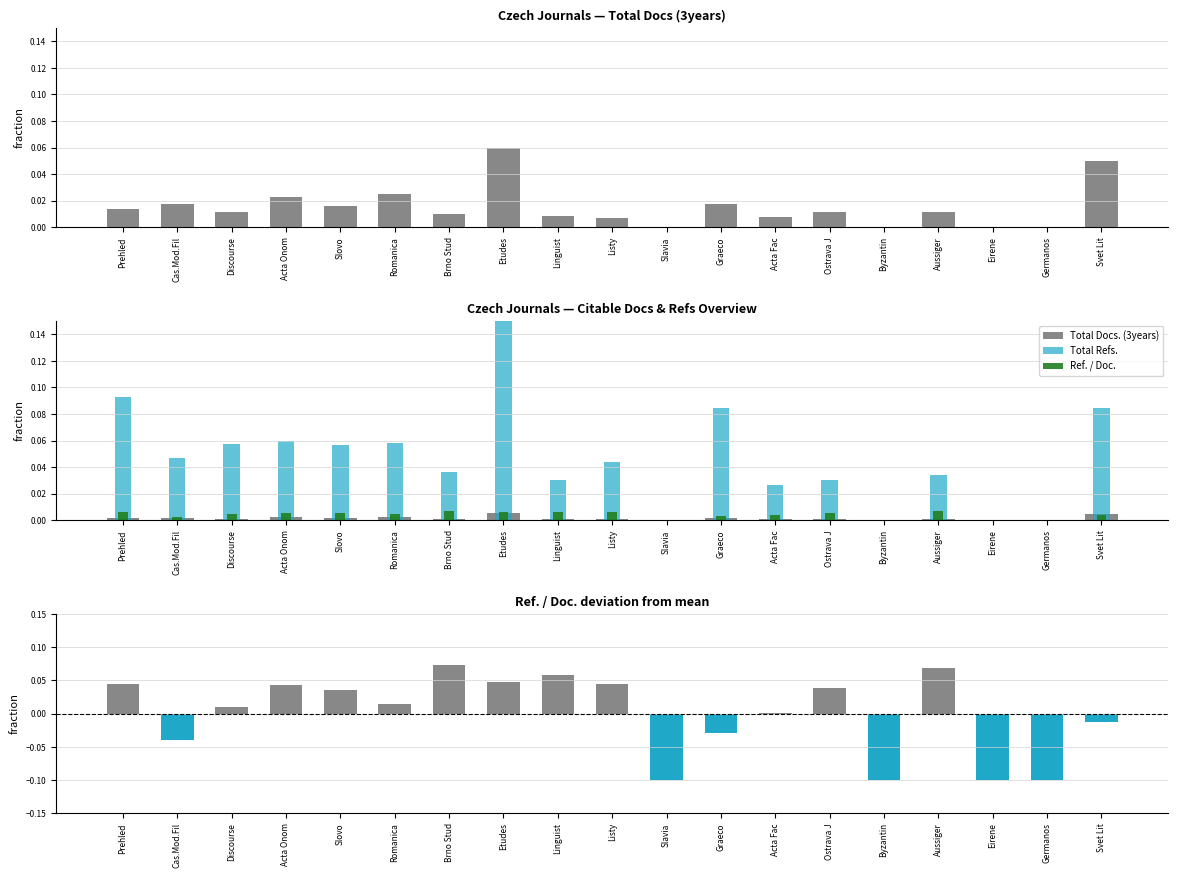

Reading left to right, extract all data points from this chart.

Total Docs. (3years): 0.0	0.0	0.0	0.0	0.0	0.0	0.0	0.0	0.0	0.0	0.0	0.0	0.0	0.0	0.0	0.0	0.0	0.0	0.0
Total Refs.: 0.1	0.0	0.1	0.1	0.1	0.1	0.0	0.1	0.0	0.0	0.0	0.1	0.0	0.0	0.0	0.0	0.0	0.0	0.1
Ref. / Doc.: 0.0	0.0	0.0	0.0	0.0	0.0	0.0	0.0	0.0	0.0	0.0	0.0	0.0	0.0	0.0	0.0	0.0	0.0	0.0
Ref. / Doc. (deviation): 0.0	-0.0	0.0	0.0	0.0	0.0	0.1	0.0	0.1	0.0	-0.1	-0.0	0.0	0.0	-0.1	0.1	-0.1	-0.1	-0.0